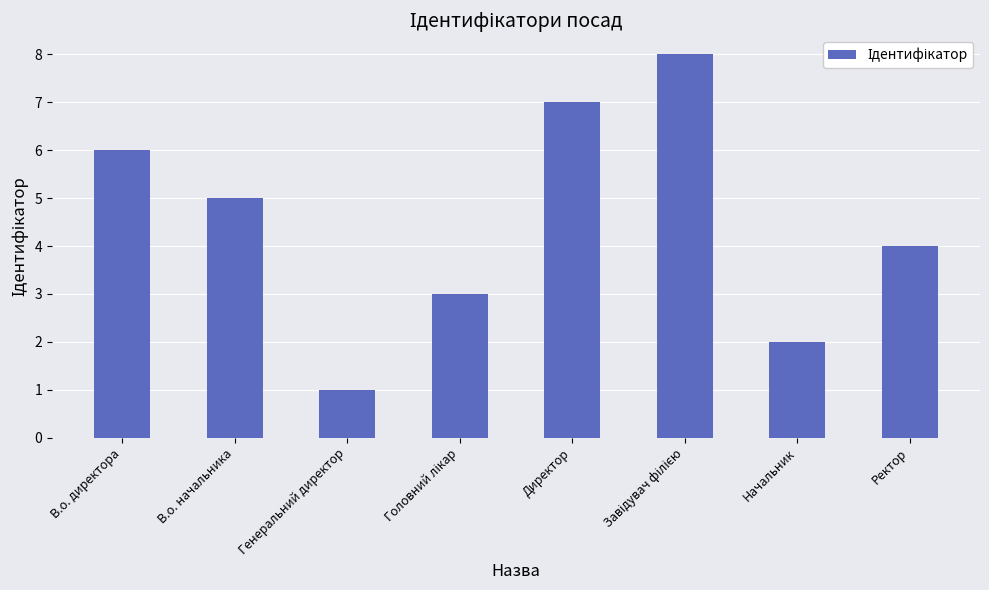

What is the sum of all values?

36